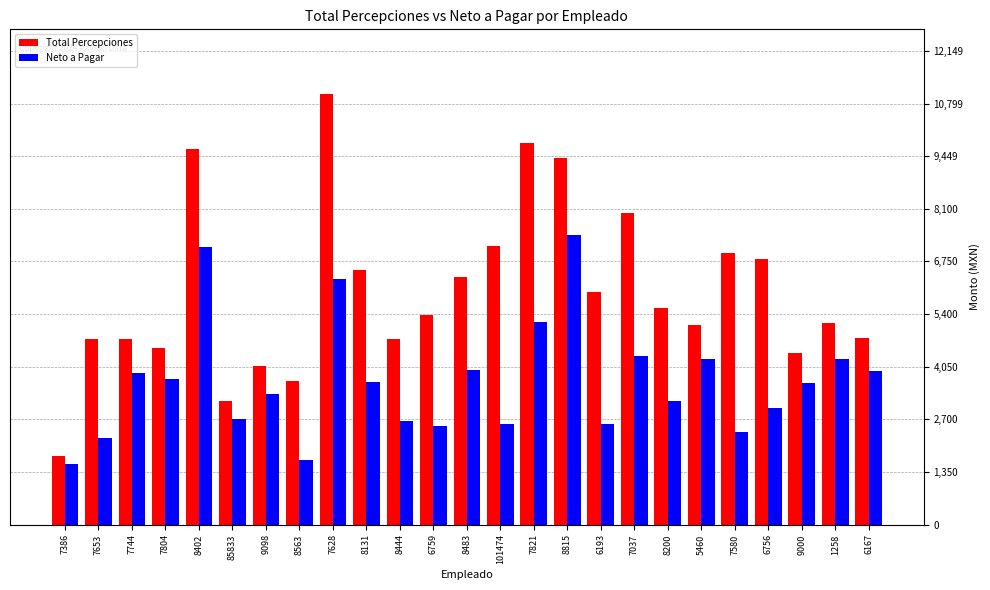

How many categories are shown in the chart?

25